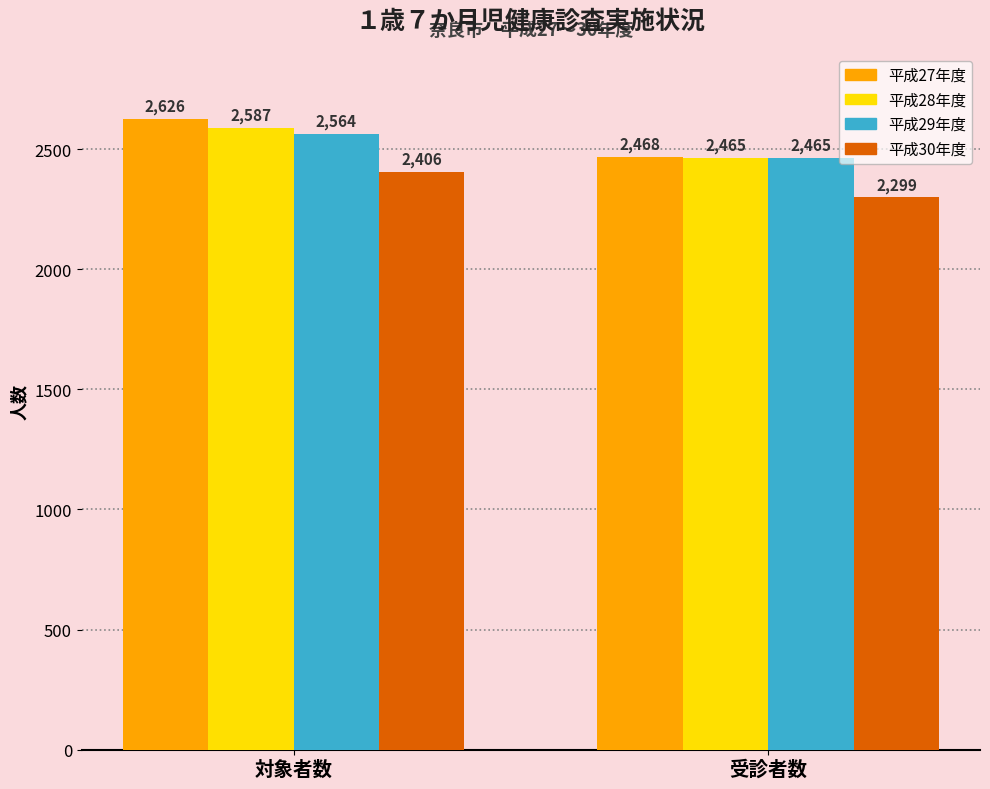

Read the 平成30年度 value at 対象者数.

2406